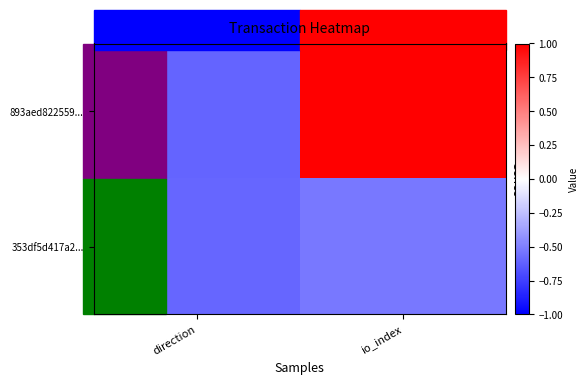

Reading left to right, list all the values displayed in this chart.

893aed822559...: direction=-0.6	io_index=1.7
353df5d417a2...: direction=-0.6	io_index=-0.5